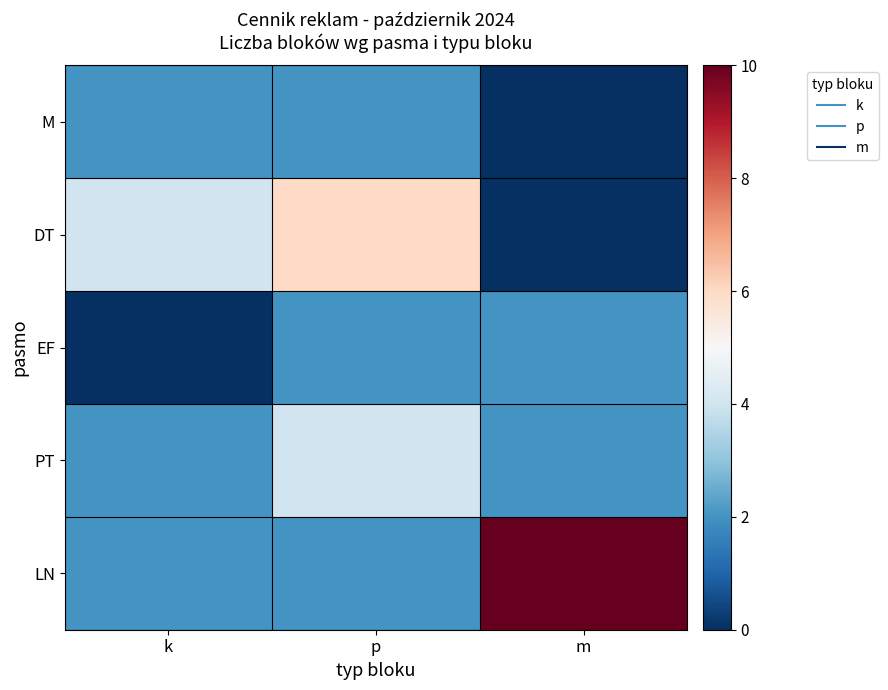

Reading right to left, transcribe all the data shown in this chart.

M: m=0	p=2	k=2
DT: m=0	p=6	k=4
EF: m=2	p=2	k=0
PT: m=2	p=4	k=2
LN: m=10	p=2	k=2